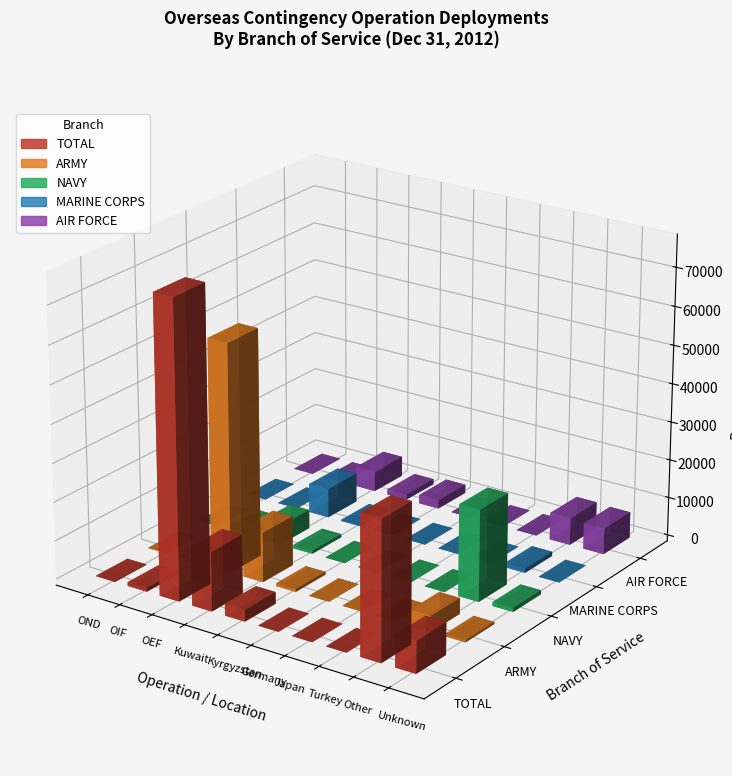

What are all the series names shown in the legend?

TOTAL, ARMY, NAVY, MARINE CORPS, AIR FORCE